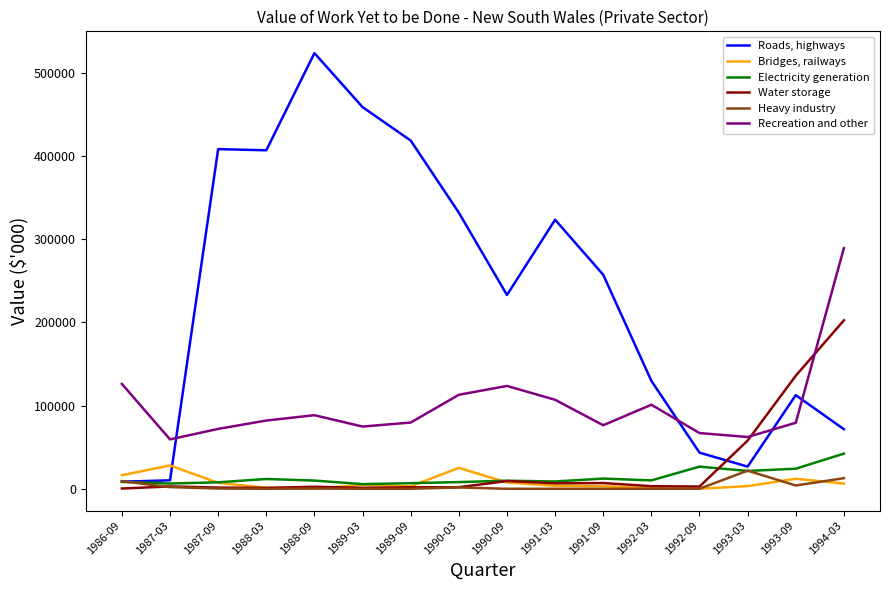

The Roads, highways series shows 681145 at 1988-09. True or false?

False